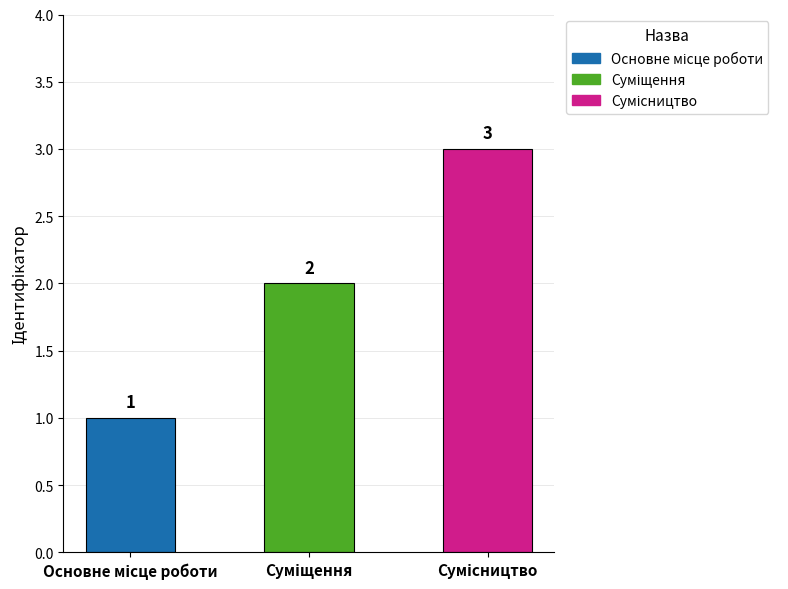

What is the value of the 3rd bar from the left?

3